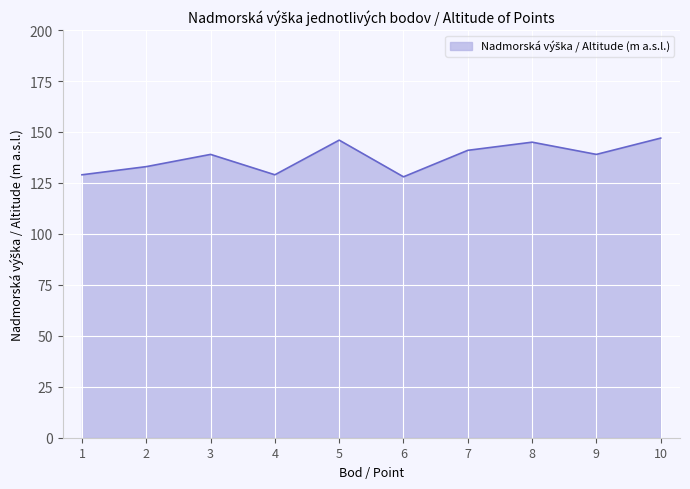

The value at 8 is 196. True or false?

False